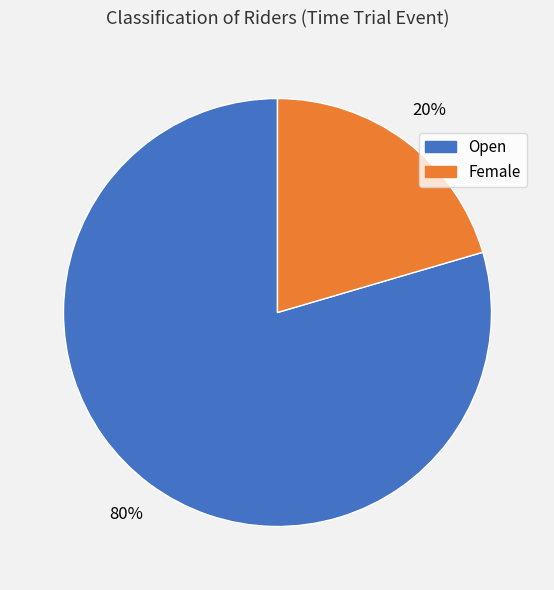

To the nearest percent, what is the average slice percentage?

50%